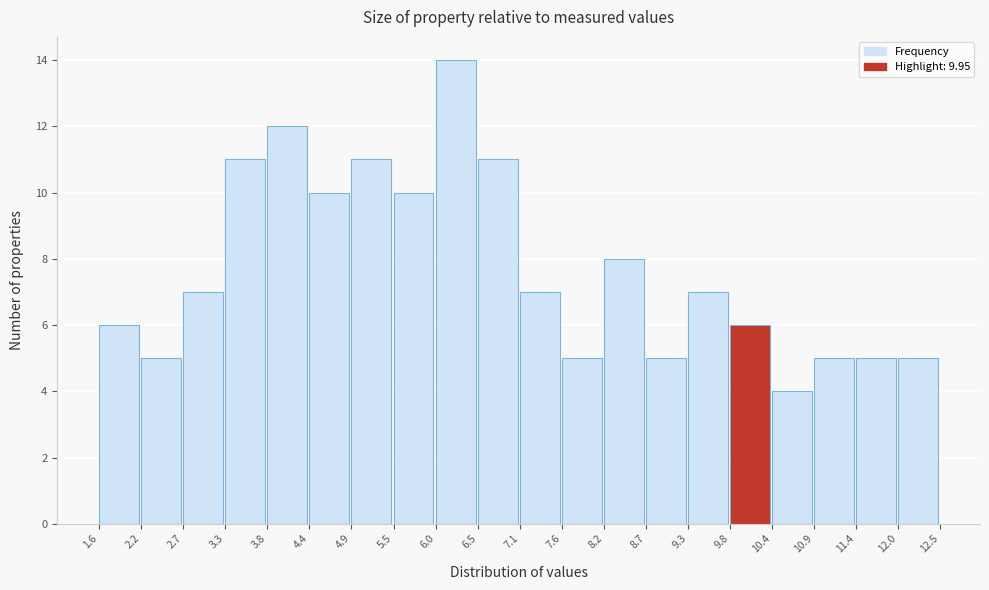

Over which range of the x-axis is the bar tallest?

6.0 to 6.5